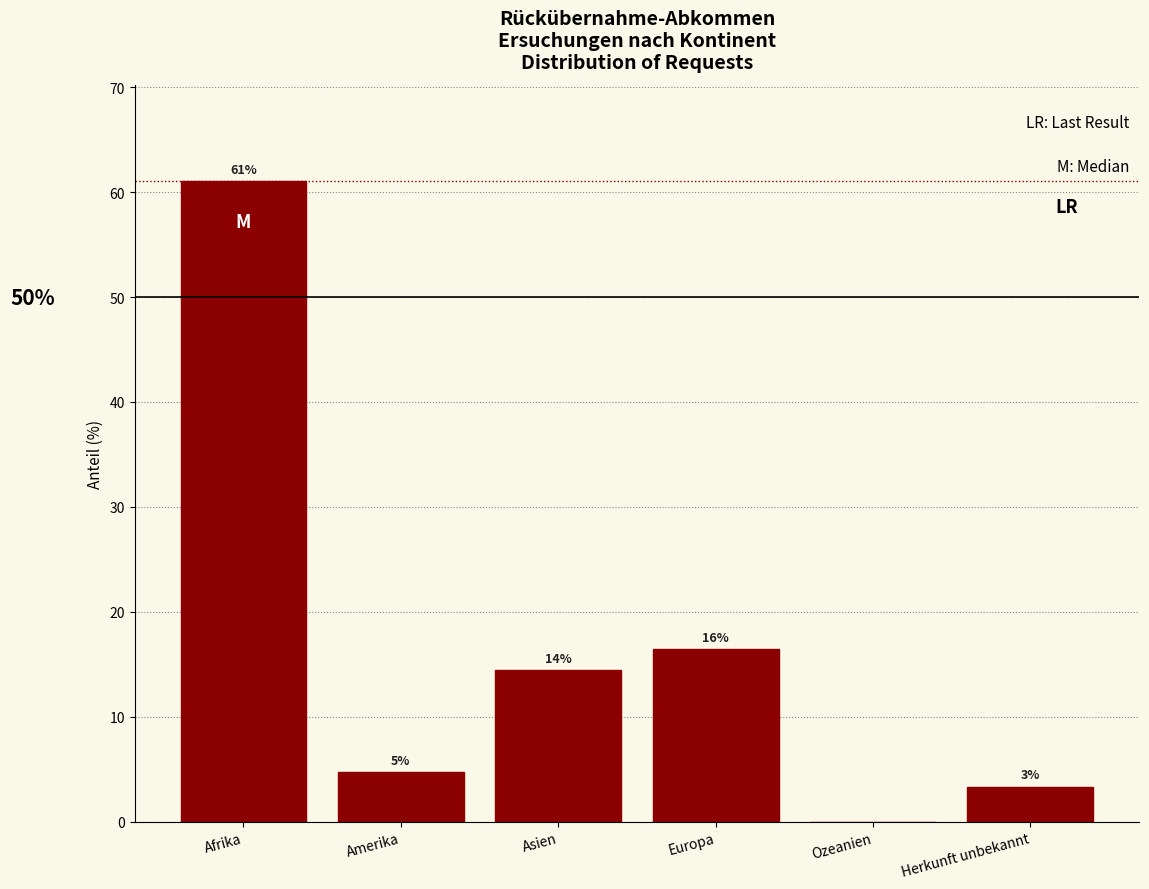

Are the bars horizontal?

No